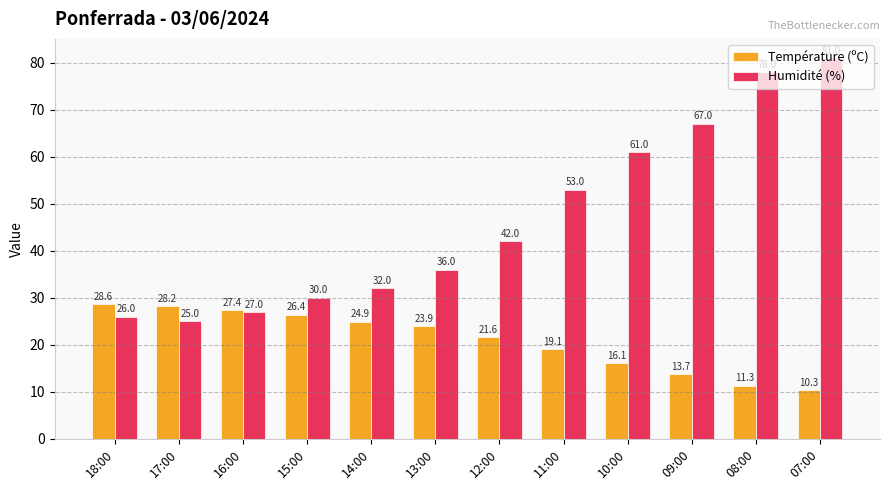

What position from the right is 18:00?

12